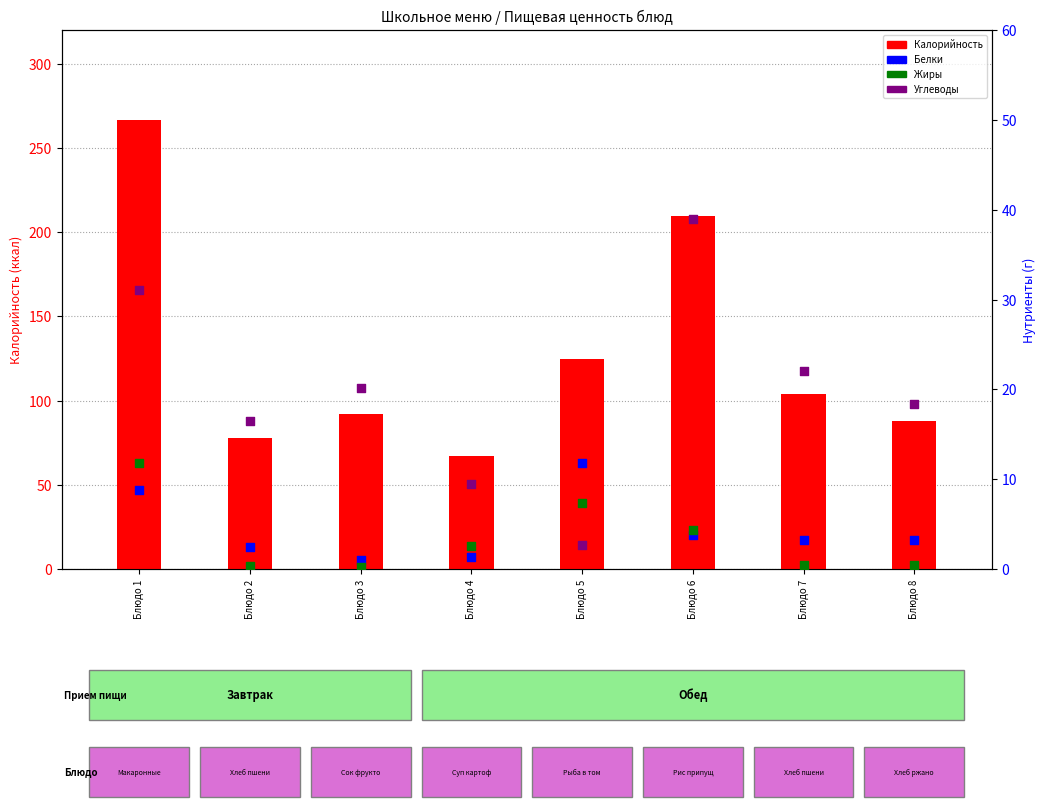

What is the total value across all series at Блюдо 6?

256.9